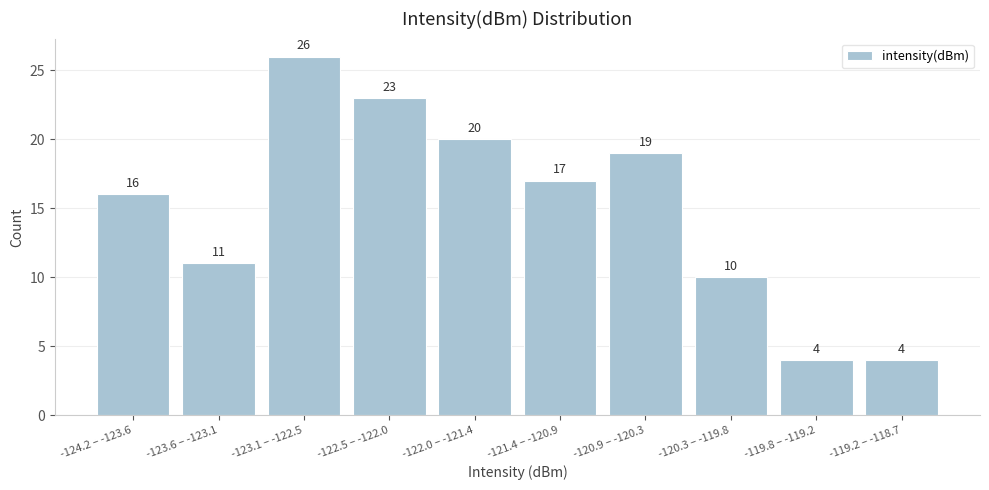

Reading left to right, extract all data points from this chart.

-124.2 – -123.6=16	-123.6 – -123.1=11	-123.1 – -122.5=26	-122.5 – -122.0=23	-122.0 – -121.4=20	-121.4 – -120.9=17	-120.9 – -120.3=19	-120.3 – -119.8=10	-119.8 – -119.2=4	-119.2 – -118.7=4